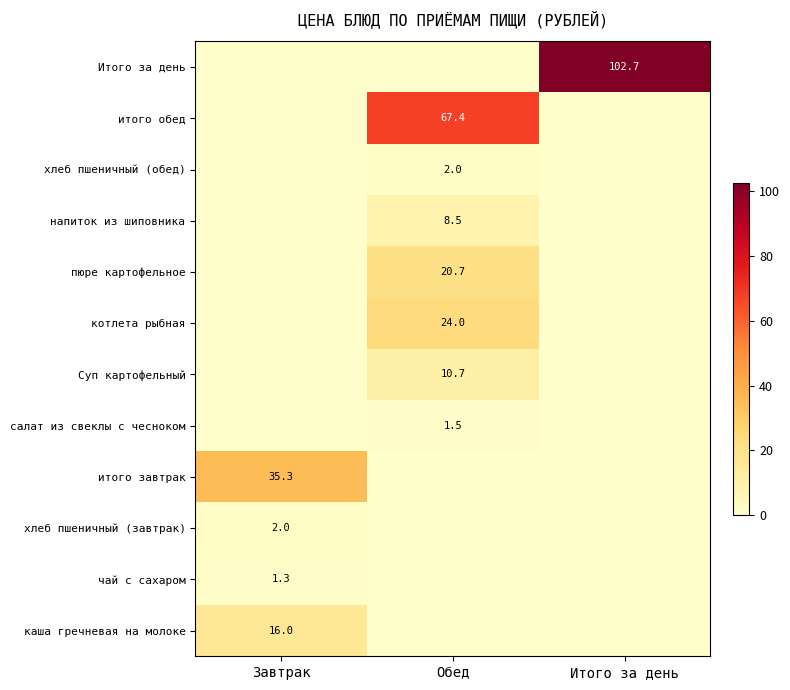

The итого завтрак series shows 35.3 at Завтрак. True or false?

True